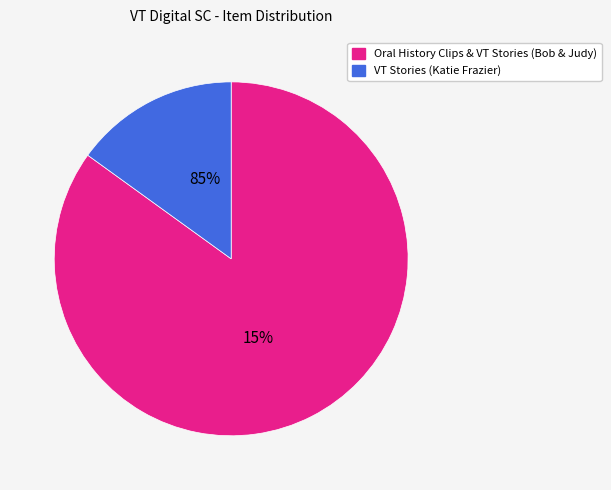

To the nearest percent, what portion does VT Stories Oral History Collection (Ms2016-015) - Katie Frazier represent?

15%